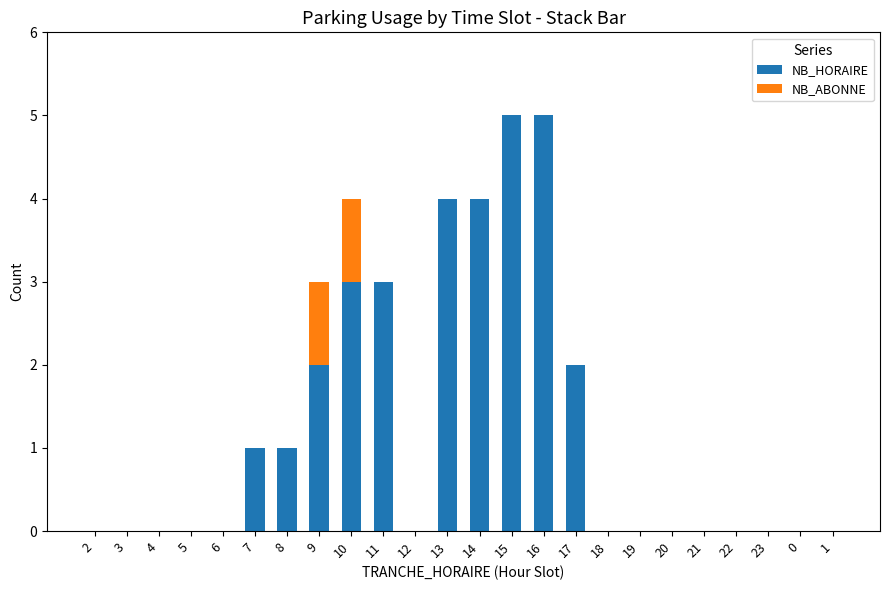

What is the approximate value of NB_HORAIRE at 16?

5